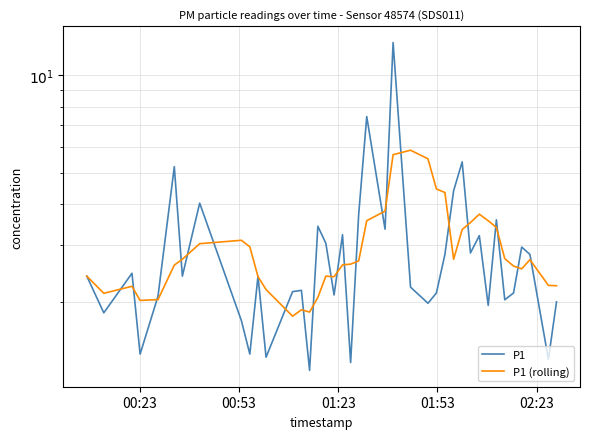

Is the value of P1 (rolling) at 9 greater than the value of P1 at 12?

Yes